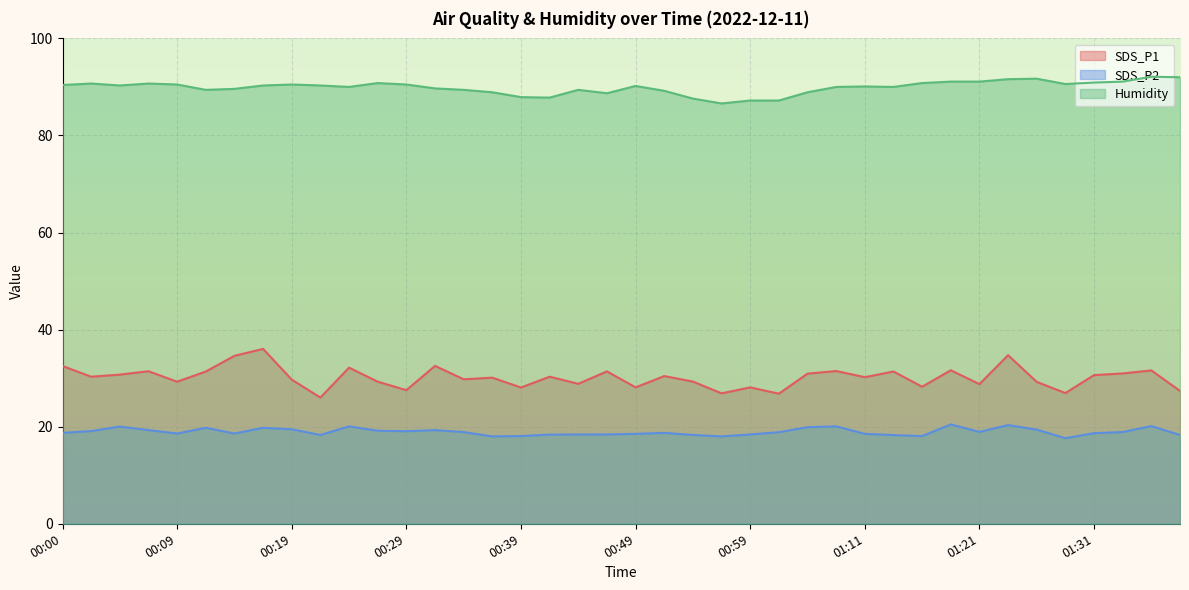

What are all the series names shown in the legend?

SDS_P1, SDS_P2, Humidity